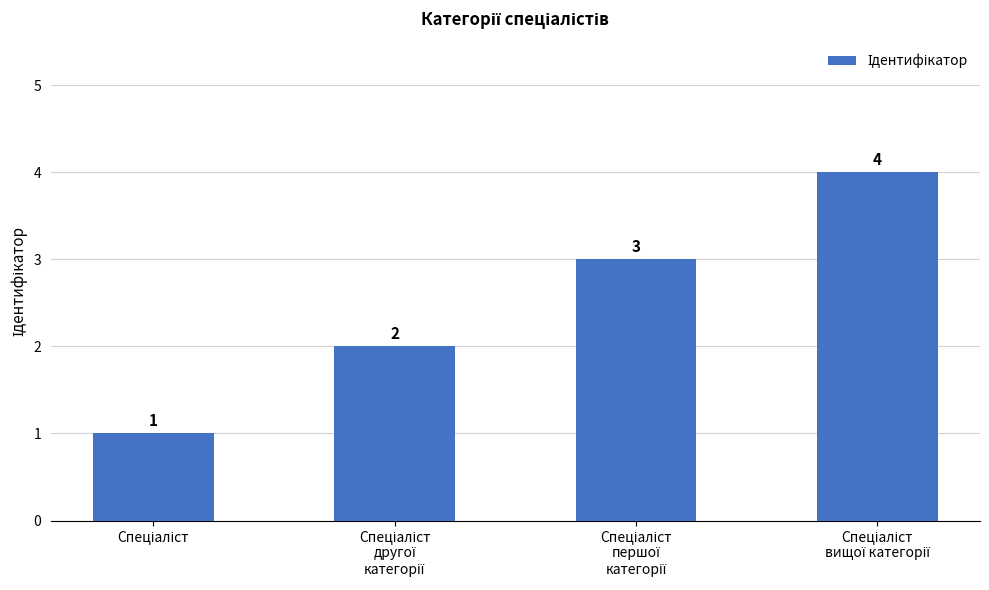

What is the value of the 4th bar from the left?

4